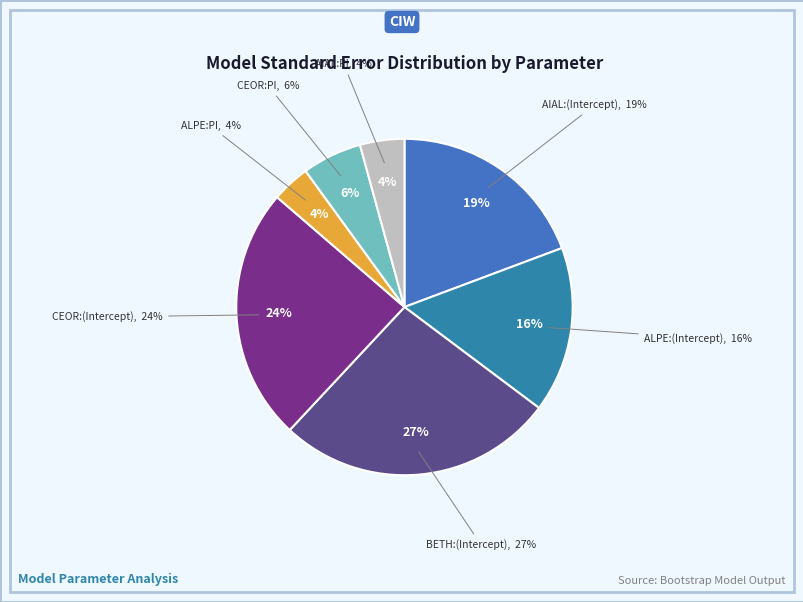

Between CEOR:PI and BETH:(Intercept), which is larger?

BETH:(Intercept)